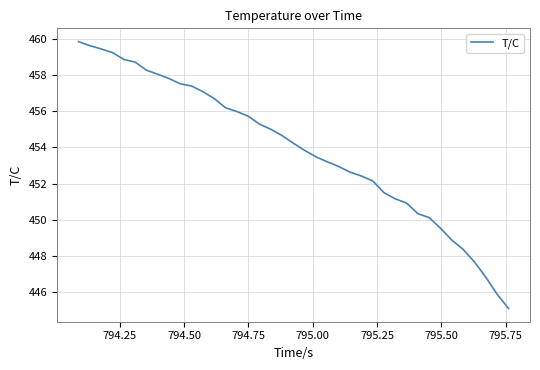

What is the minimum value shown in the chart?

445.1